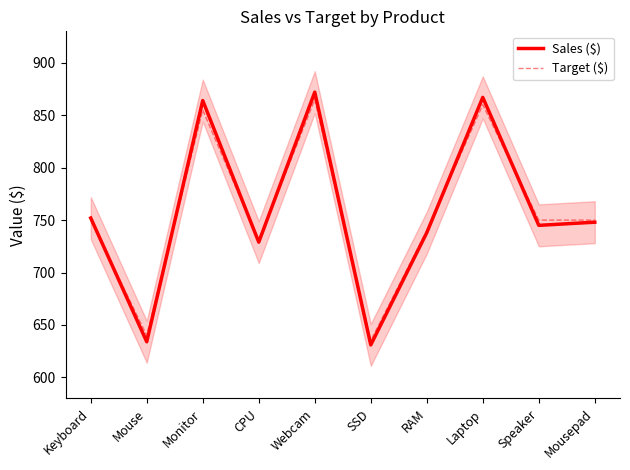

List the series in order of their overall mean, highest first.

Sales ($), Target ($)